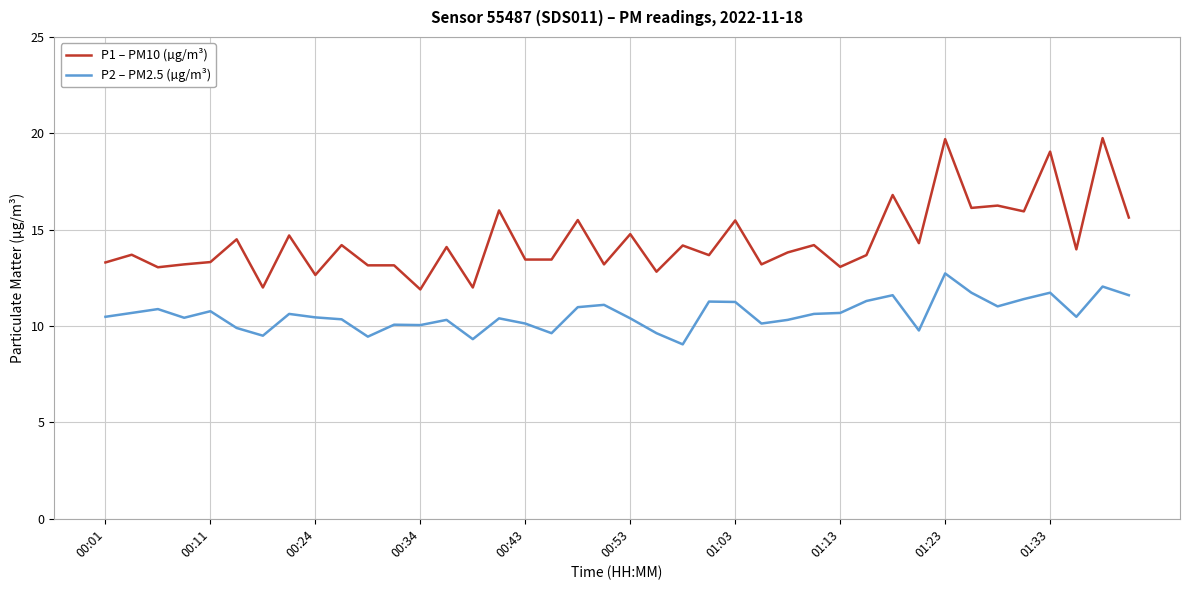

True or false: P1 – PM10 (µg/m³) and P2 – PM2.5 (µg/m³) cross at least once.

False